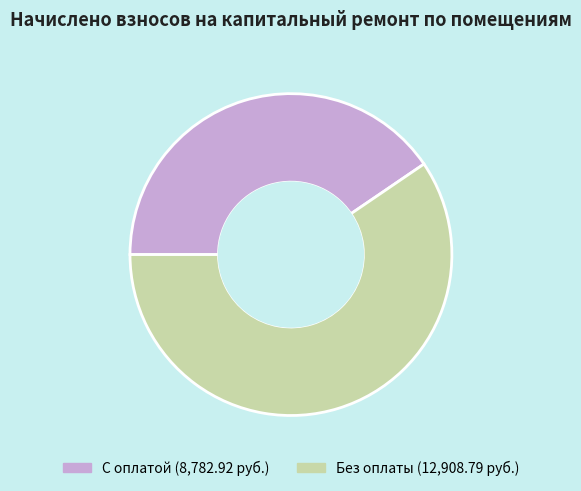

Is there any slice that represents more than half of the pie?

Yes